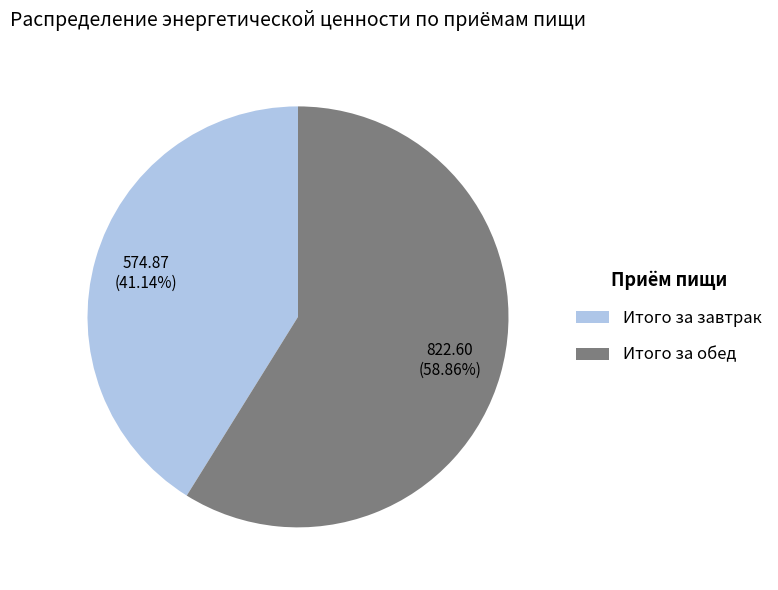

To the nearest percent, what is the difference between the largest and smallest slice percentages?

18%